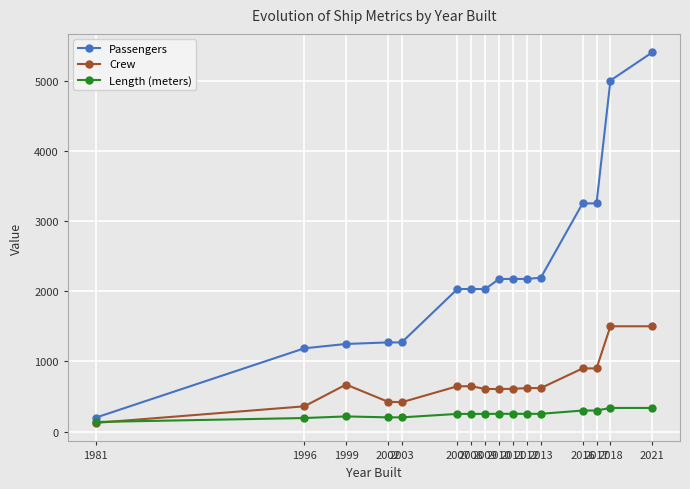

True or false: Passengers and Crew intersect in this chart.

False